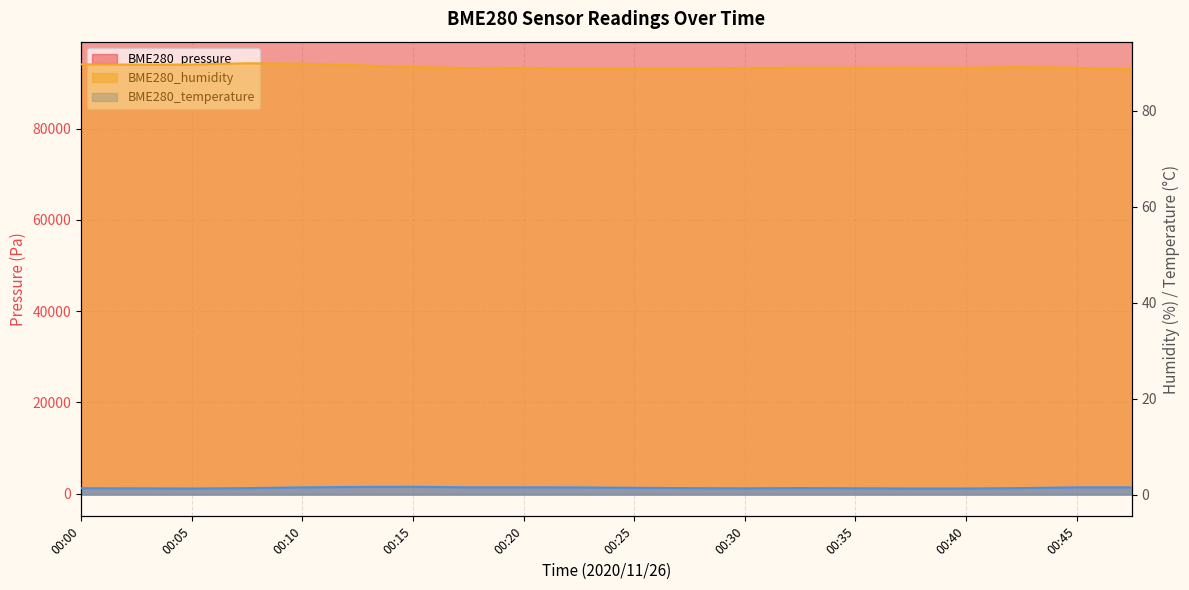

Is the value of BME280_temperature at 00:13 greater than the value of BME280_pressure at 00:48?

No